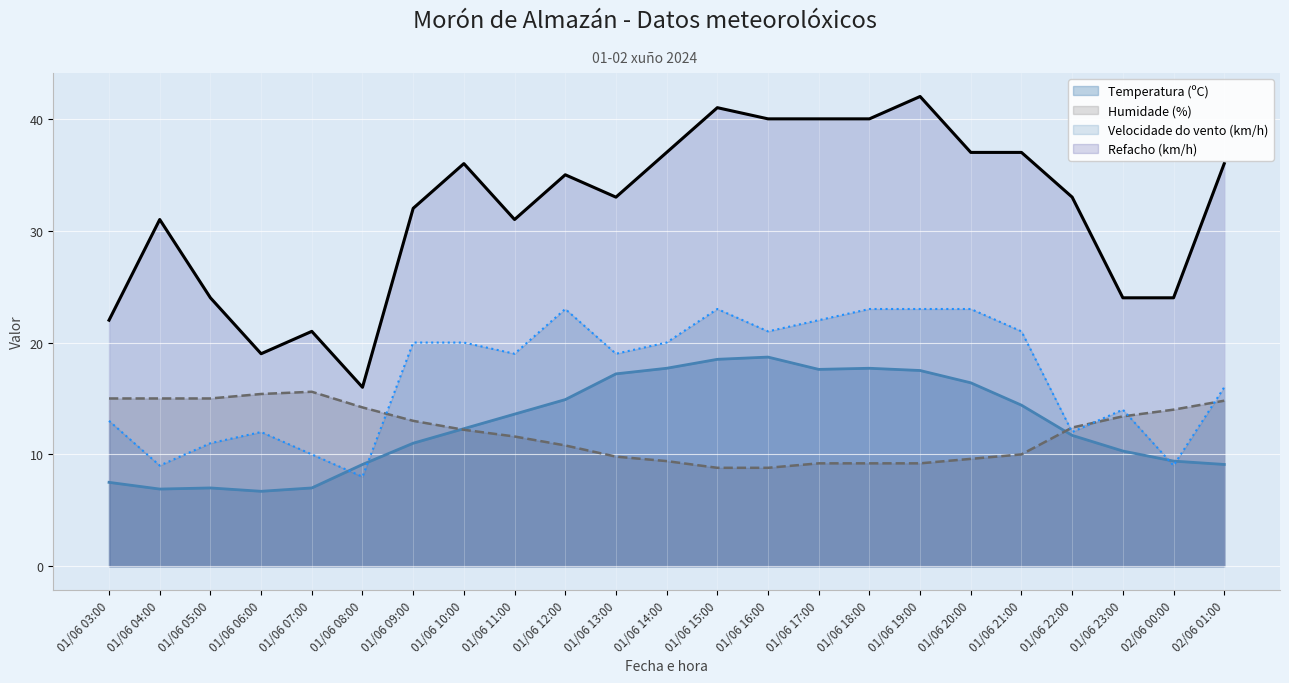

Between 01/06 04:00 and 01/06 09:00, which is larger?

01/06 09:00